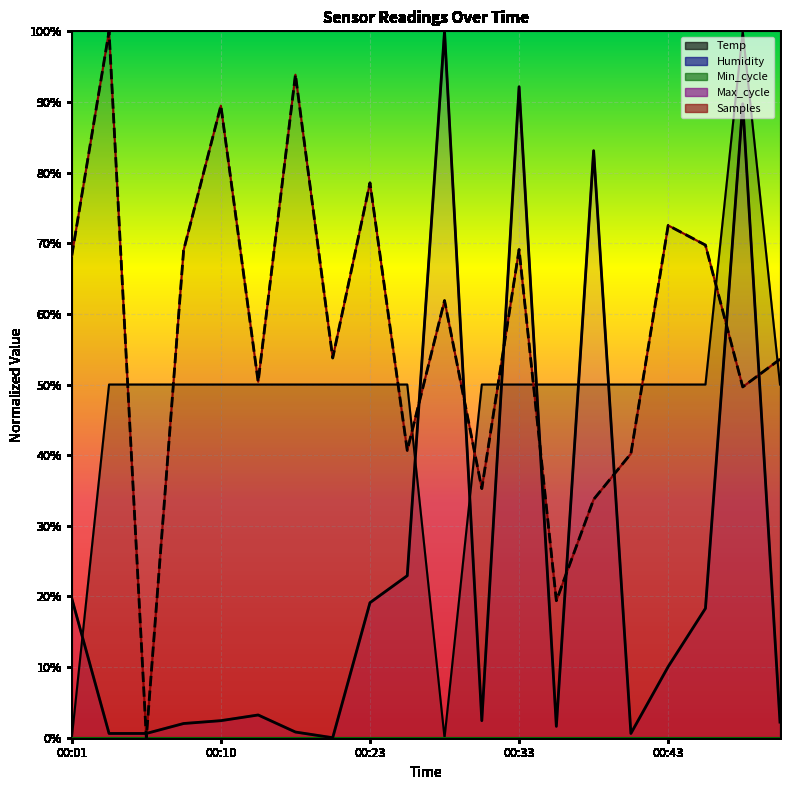

After their last crossing, which series has the higher values: Temp or Max_cycle?

Temp